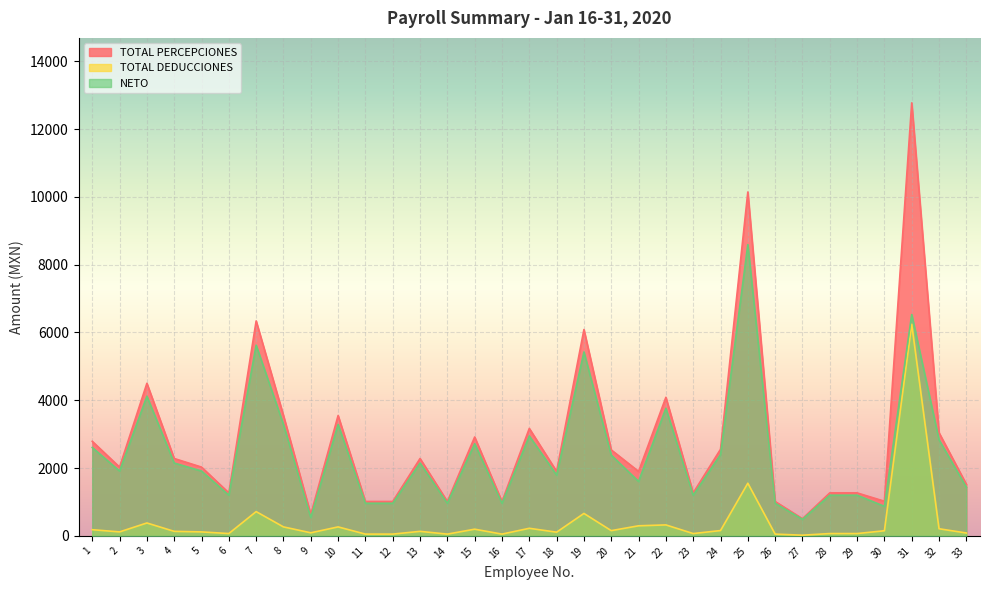

Reading left to right, list all the values displayed in this chart.

TOTAL PERCEPCIONES: 1=2789.3	2=2028.6	3=4500.0	4=2282.2	5=2028.6	6=1267.9	7=6339.4	8=3550.1	9=633.9	10=3550.1	11=1014.3	12=1014.3	13=2282.2	14=1014.3	15=2916.1	16=1014.3	17=3169.7	18=1901.8	19=6085.8	20=2535.8	21=1901.8	22=4087.2	23=1267.9	24=2554.5	25=10143.0	26=1014.3	27=507.1	28=1267.9	29=1267.9	30=1021.8	31=12772.3	32=3042.9	33=1521.5
TOTAL DEDUCCIONES: 1=182.1	2=117.2	3=380.6	4=133.4	5=117.0	6=68.5	7=715.8	8=264.9	9=90.5	10=264.9	11=52.1	12=52.1	13=133.2	14=52.1	15=197.1	16=52.1	17=223.5	18=109.0	19=661.8	20=154.6	21=297.2	22=323.4	23=68.5	24=156.7	25=1553.0	26=52.1	27=19.8	28=68.5	29=68.3	30=150.8	31=6242.7	32=209.9	33=84.7
NETO: 1=2607.2	2=1911.4	3=4119.4	4=2148.8	5=1911.6	6=1199.4	7=5623.6	8=3285.2	9=543.4	10=3285.2	11=962.2	12=962.2	13=2149.0	14=962.2	15=2719.0	16=962.2	17=2946.2	18=1792.8	19=5424.0	20=2381.2	21=1604.6	22=3763.8	23=1199.4	24=2397.8	25=8590.0	26=962.2	27=487.4	28=1199.4	29=1199.6	30=871.0	31=6529.6	32=2833.0	33=1436.8